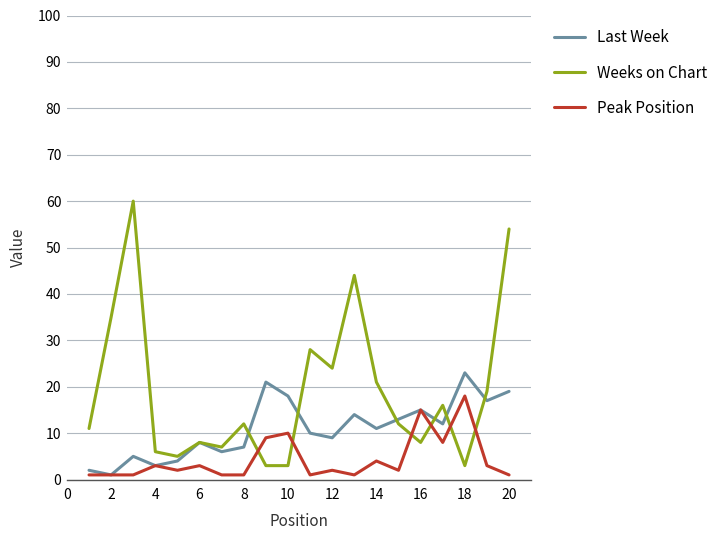

Rank the series by their average value, from highest to lowest.

Weeks on Chart, Last Week, Peak Position